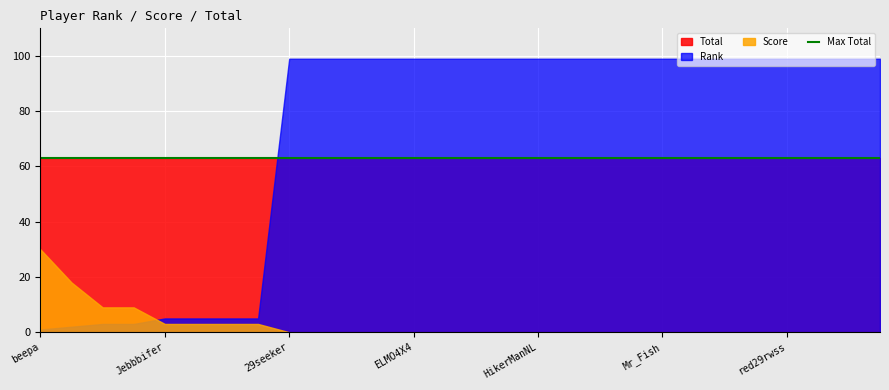

True or false: Score has a value of 13 at jmm396.

False